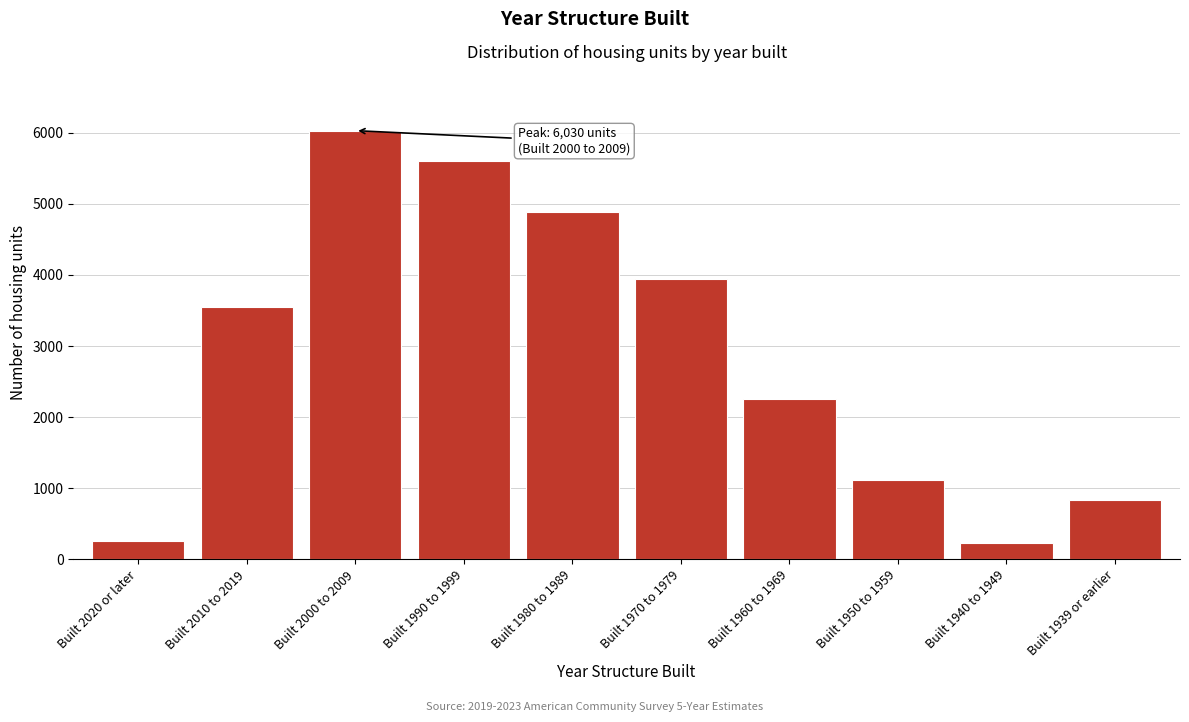

What is the label of the 6th bar from the right?

Built 1980 to 1989